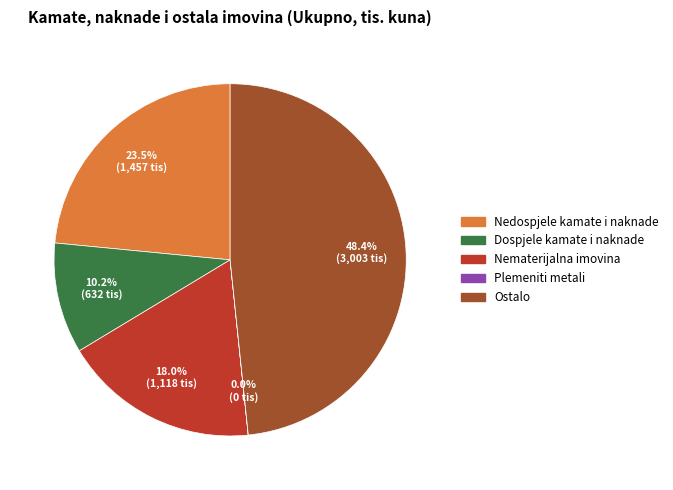

Does any single category account for the majority?

No